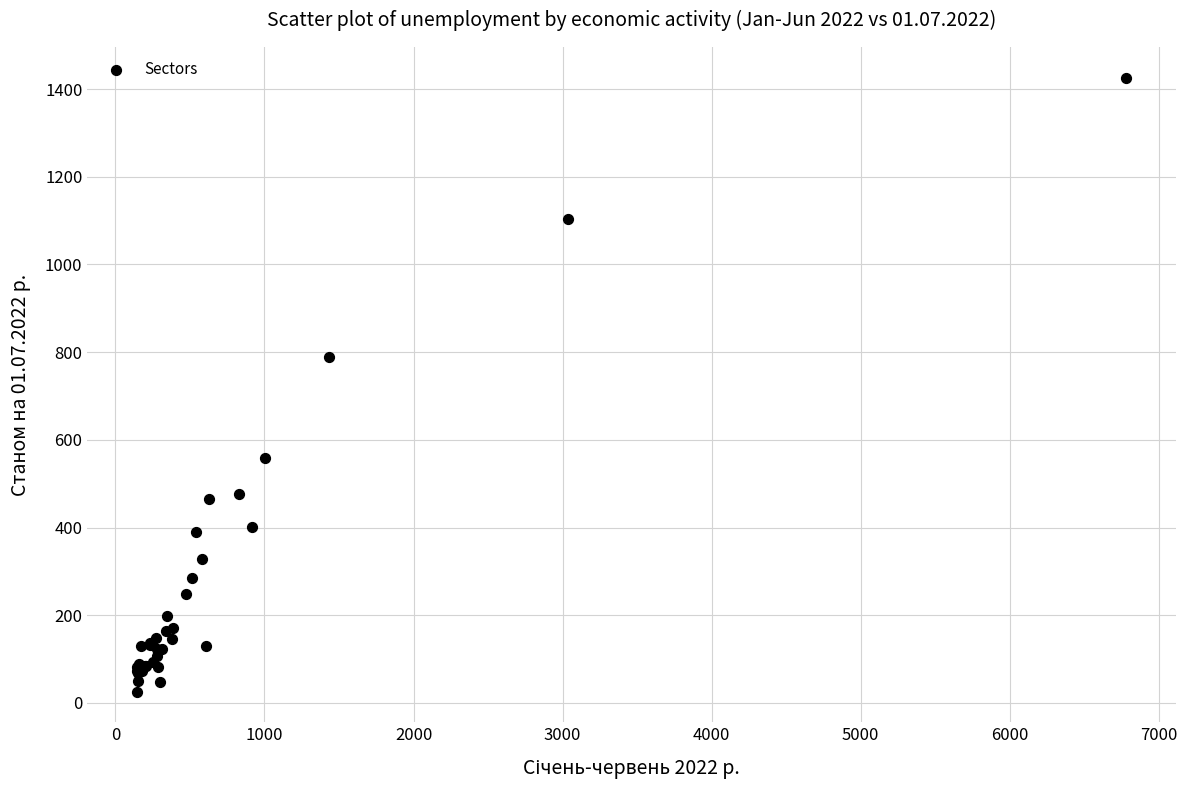

What Y value in the scatter plot is closest to 726?

789